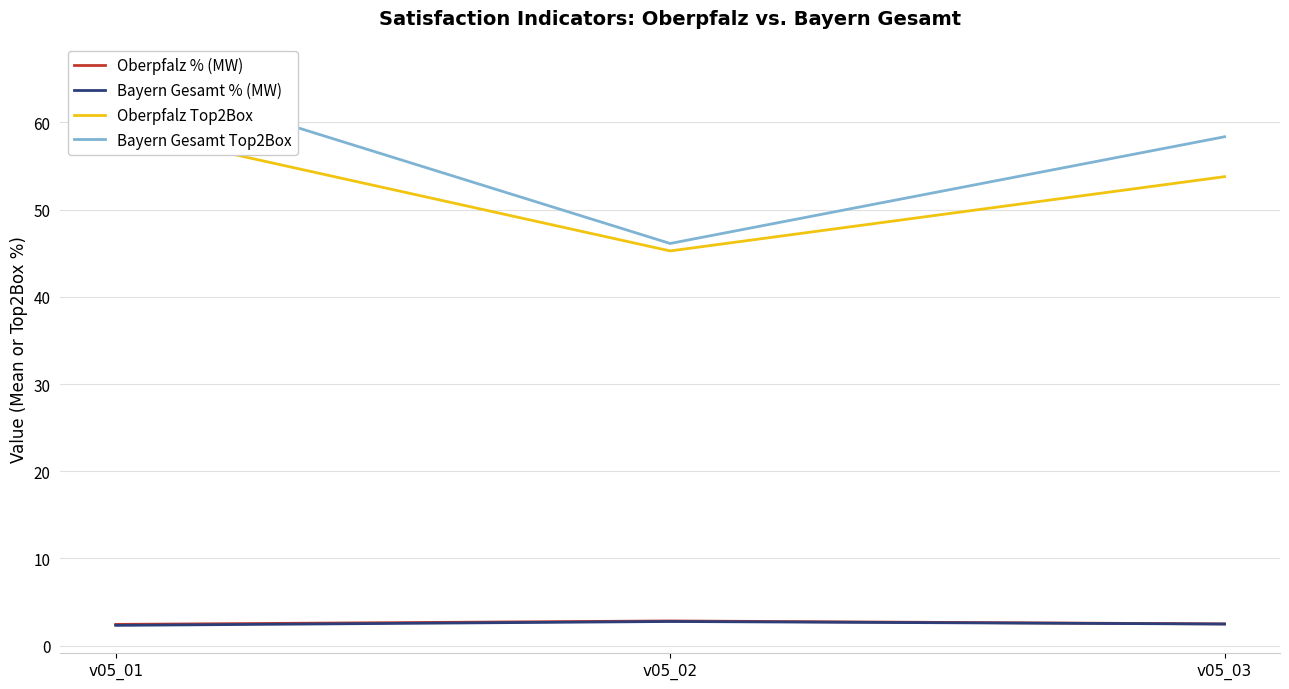

What is the average value of the Bayern Gesamt % (MW) series?

2.5